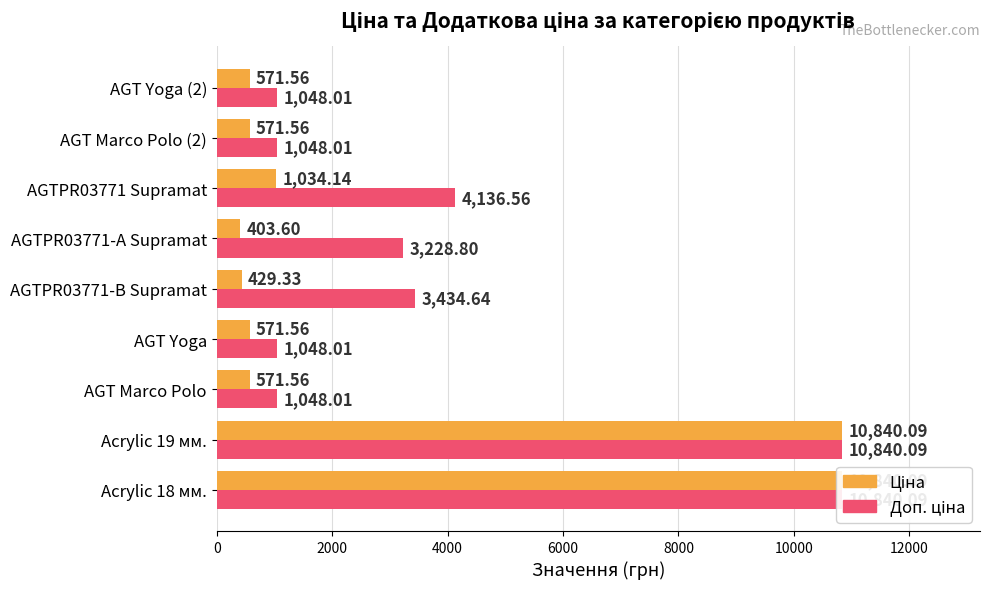

How many bars are there in each group?

2